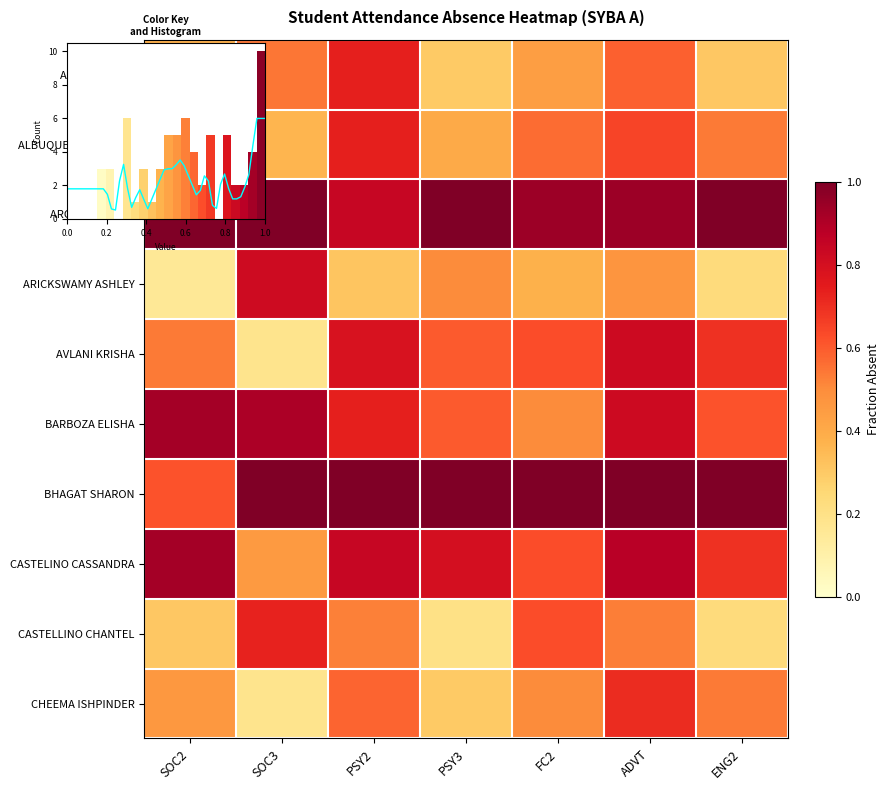

Where is CASTELLINO CHANTEL nearest to the value 0?

PSY3